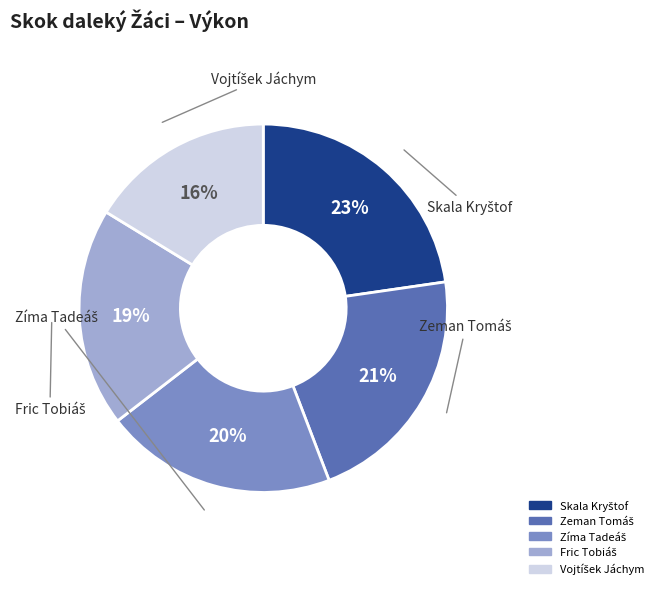

To the nearest percent, what is the average slice percentage?

20%